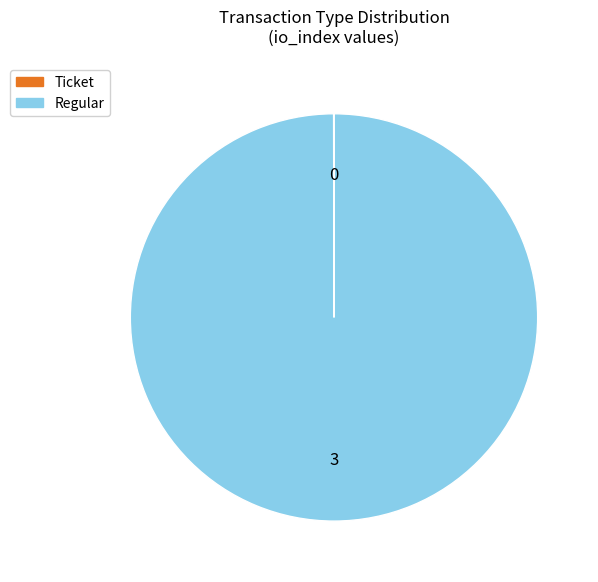

Is it true that Regular is 90% of the pie?

False